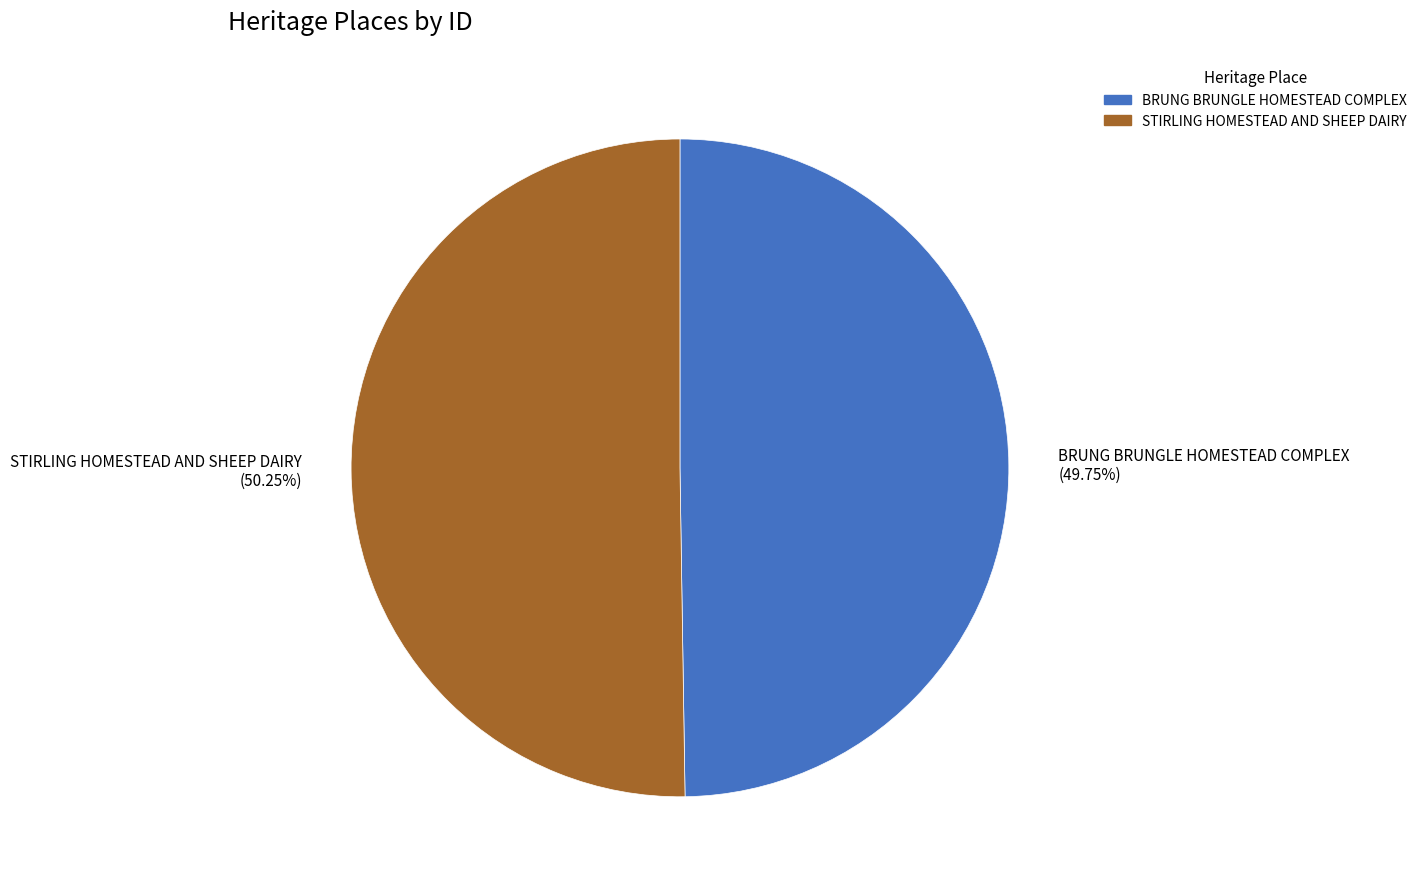

What is the ratio of the value at STIRLING HOMESTEAD AND SHEEP DAIRY (50.25%) to the value at BRUNG BRUNGLE HOMESTEAD COMPLEX (49.75%)?

1.0